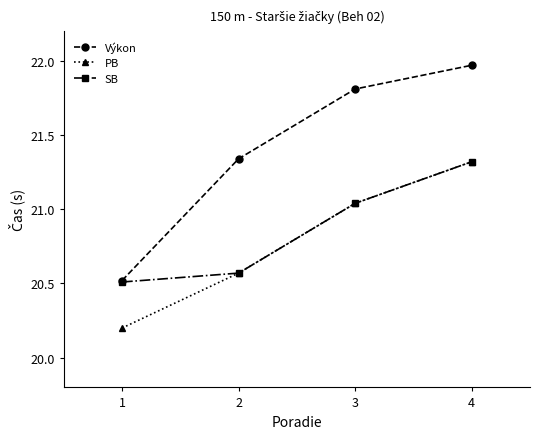

Is the value of Výkon at 3 greater than the value of SB at 2?

Yes